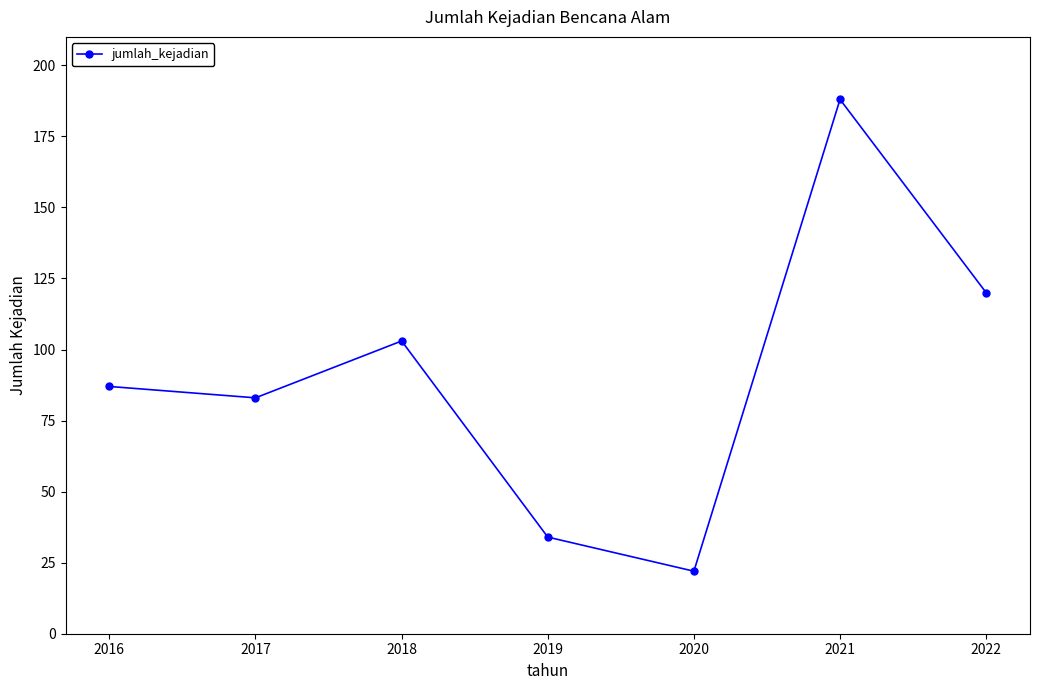

What is the change in value from 2017 to 2022?

+37